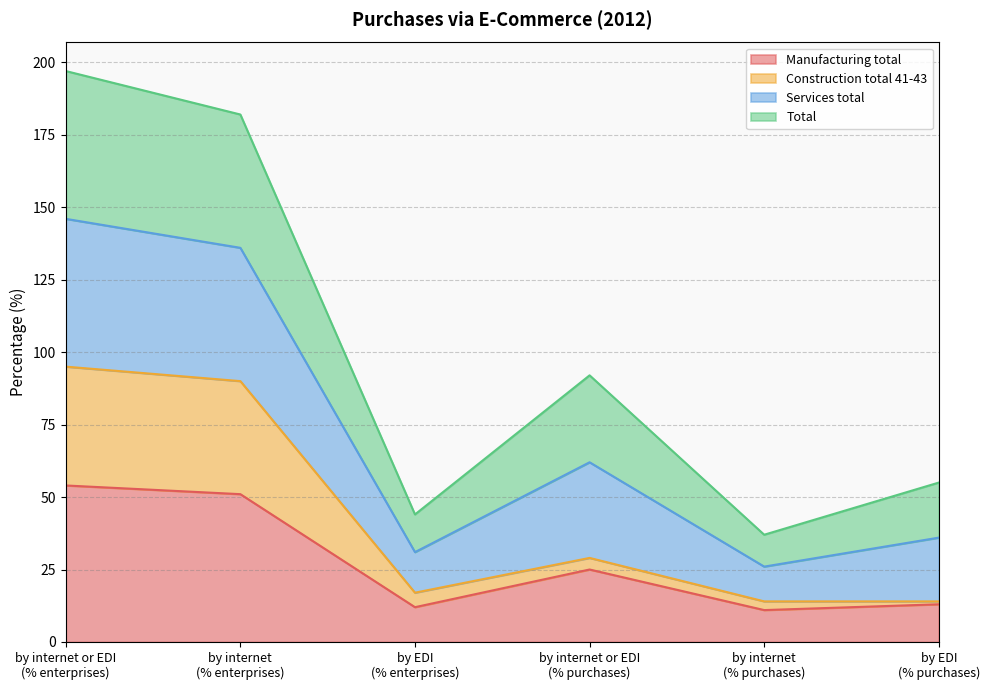

At which category is the sum across all series the highest?

by internet or EDI
(% enterprises)